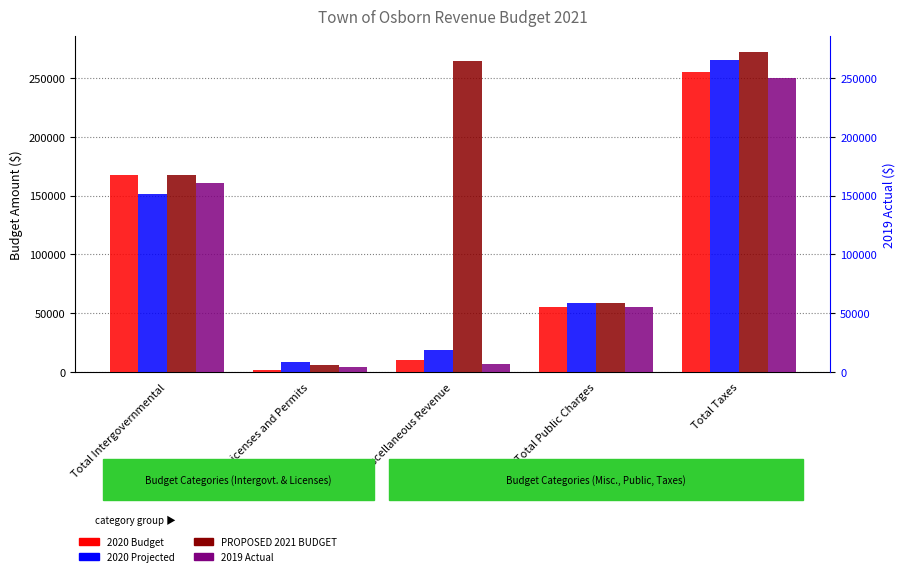

Which series changed the most between Total Intergovernmental and Total Licenses and Permits?

2020 Budget